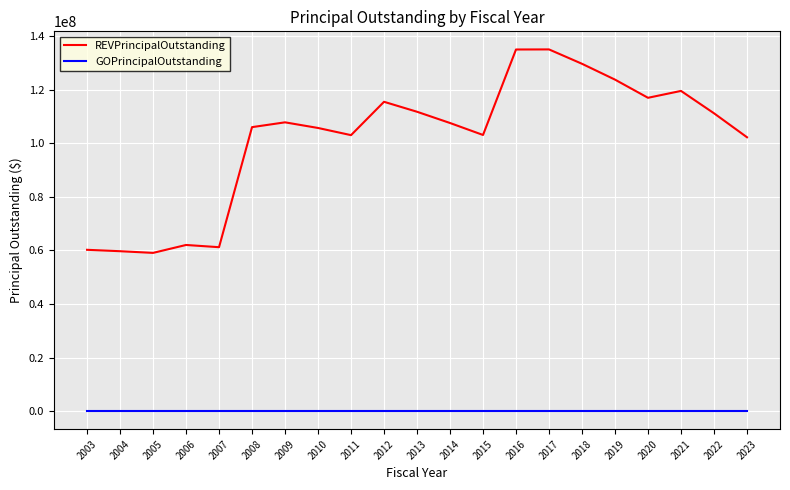

Between 2004 and 2018, which series saw the biggest shift?

REVPrincipalOutstanding